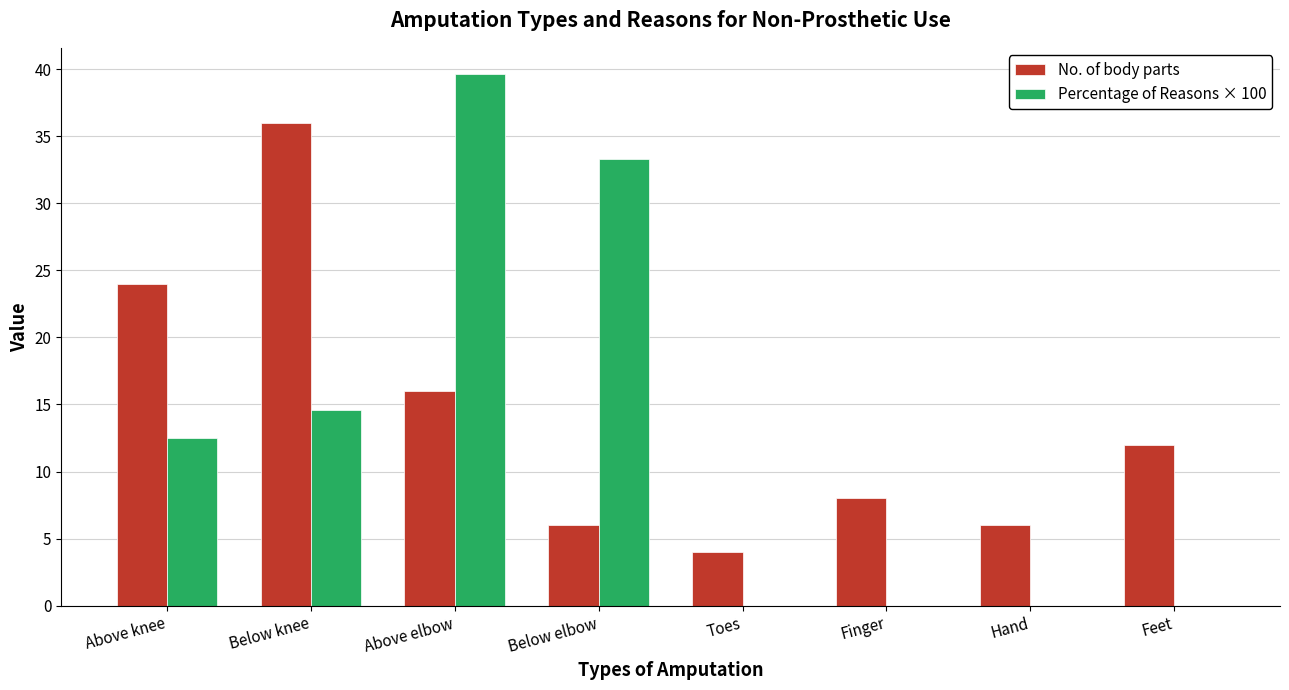

What is the highest value of the Percentage of Reasons × 100 series?

39.6